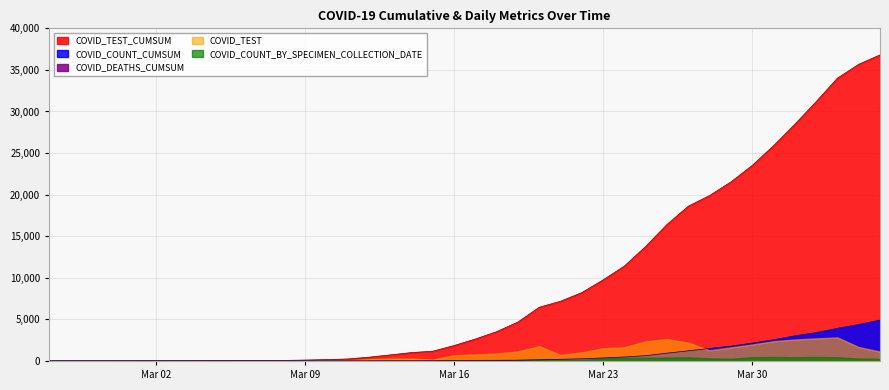

What is the approximate value of COVID_TEST at 17?

282